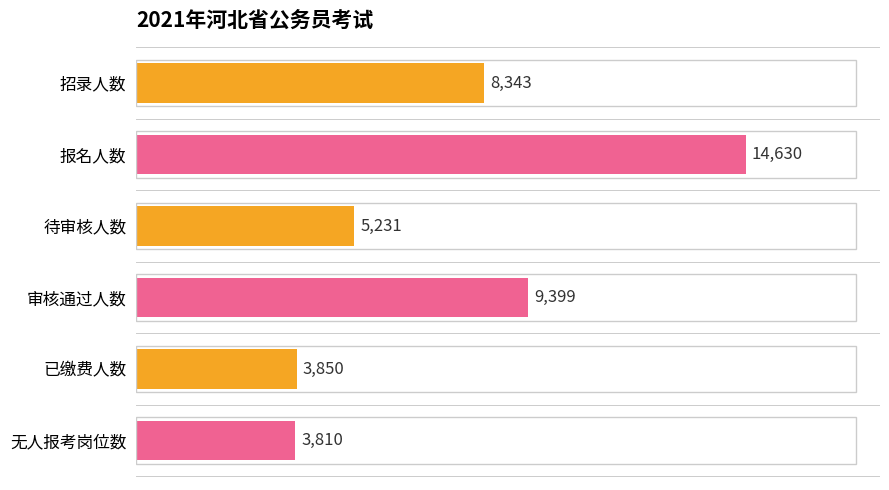

Where is the data nearest to the value 9220?

审核通过人数